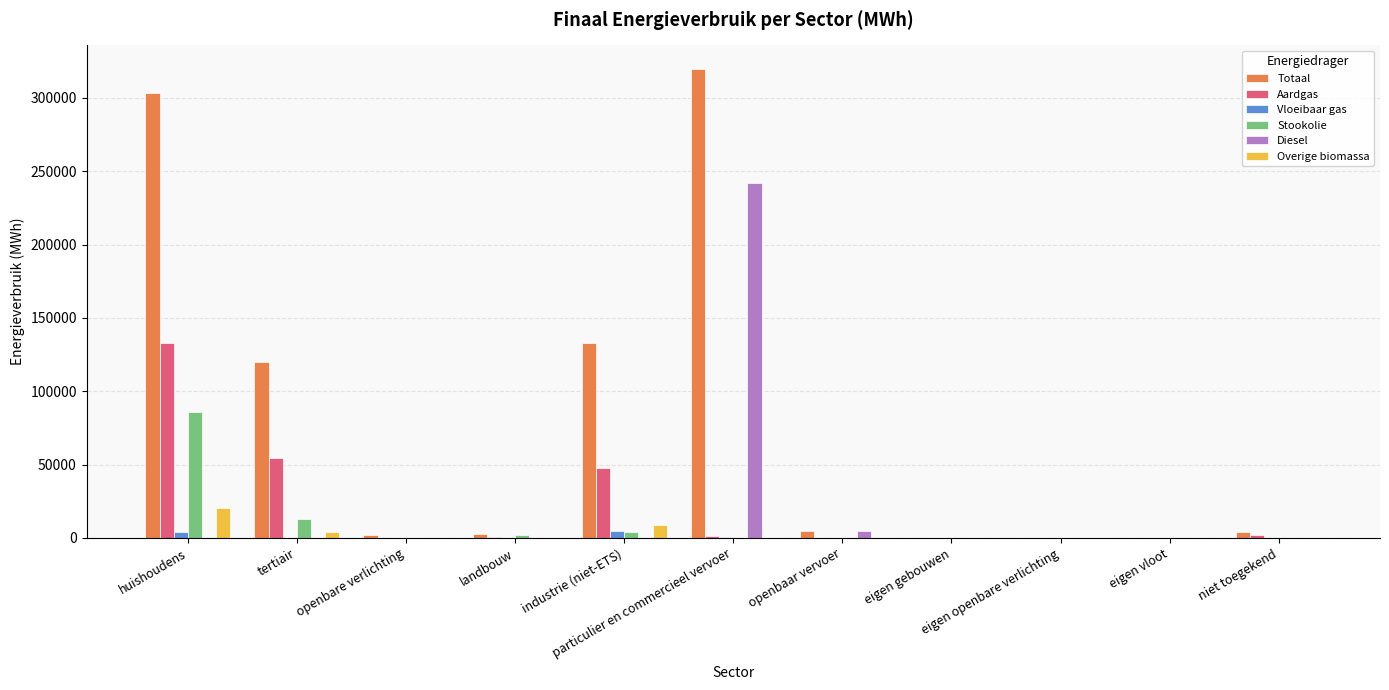

Which series has the largest total across all categories?

Totaal